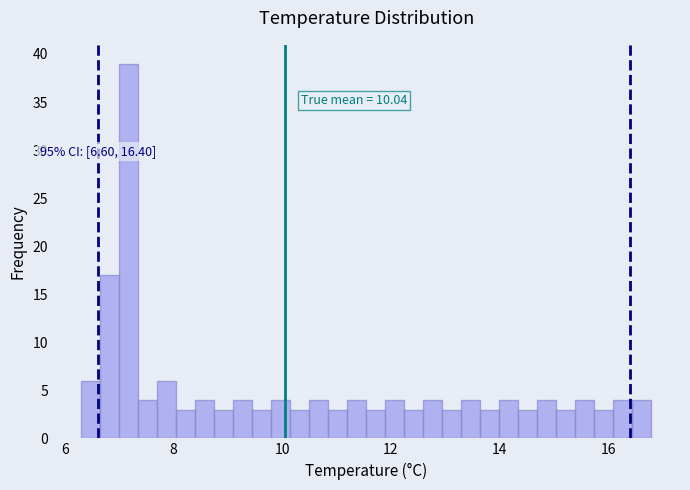

Around what value on the x-axis is the tallest bar? Give the approximate position of its centre, as read against the axis.

7.2